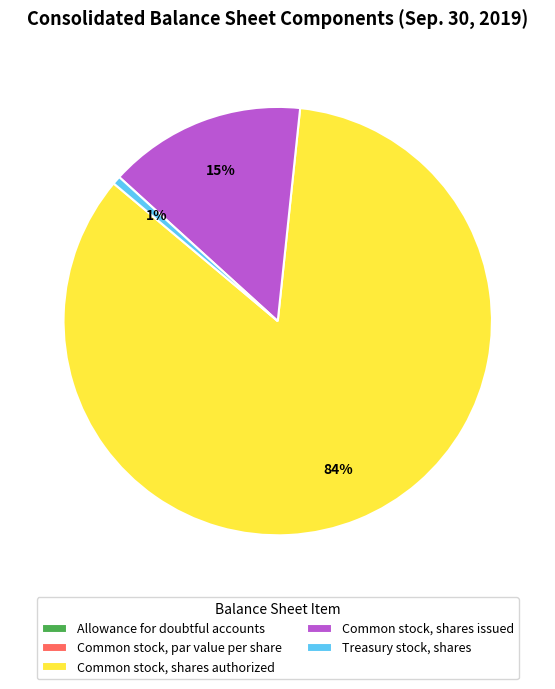

Which slice represents more than half of the pie?

Common stock, shares authorized